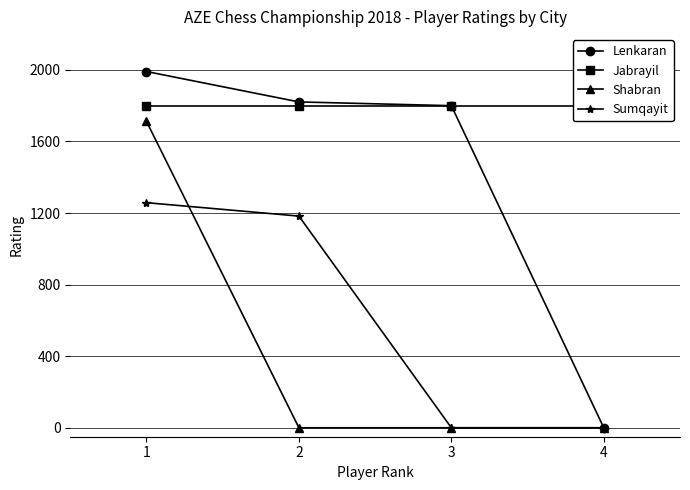

At which label is Lenkaran closest to 995?

3